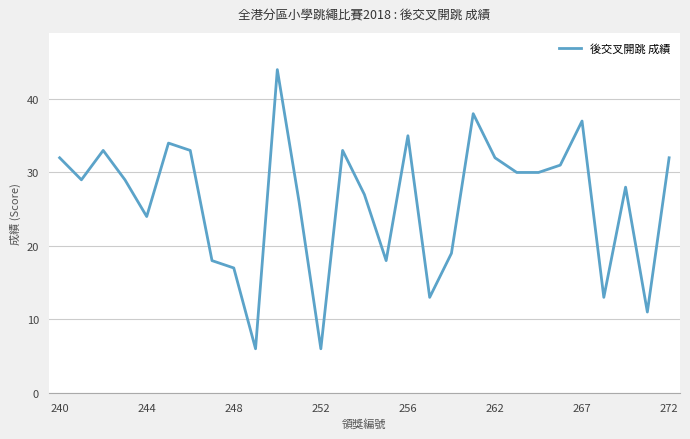

What is the greatest value displayed?

44